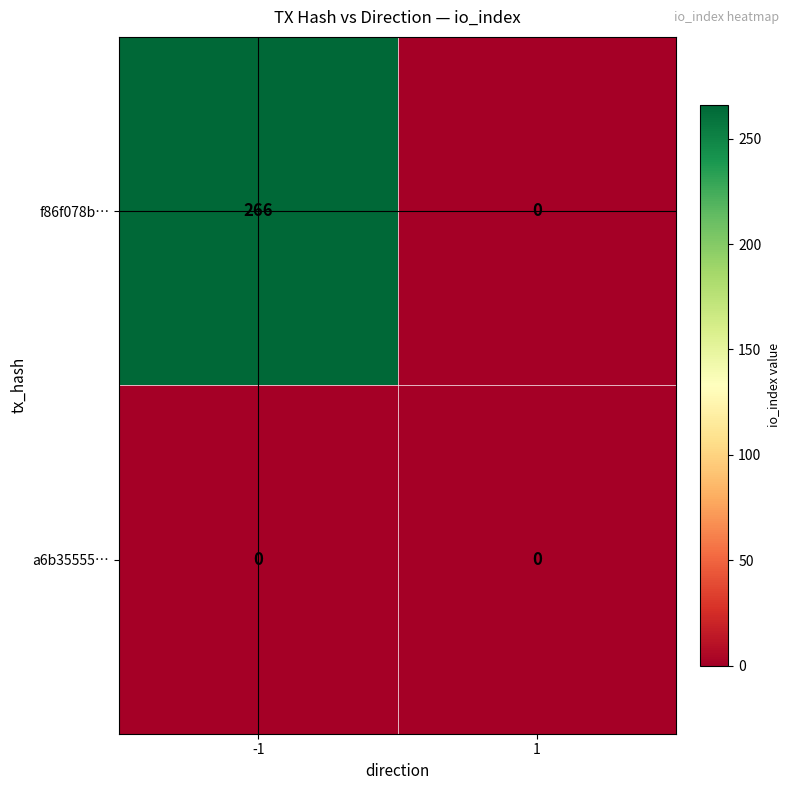

Which series has the widest spread of values?

f86f078b…